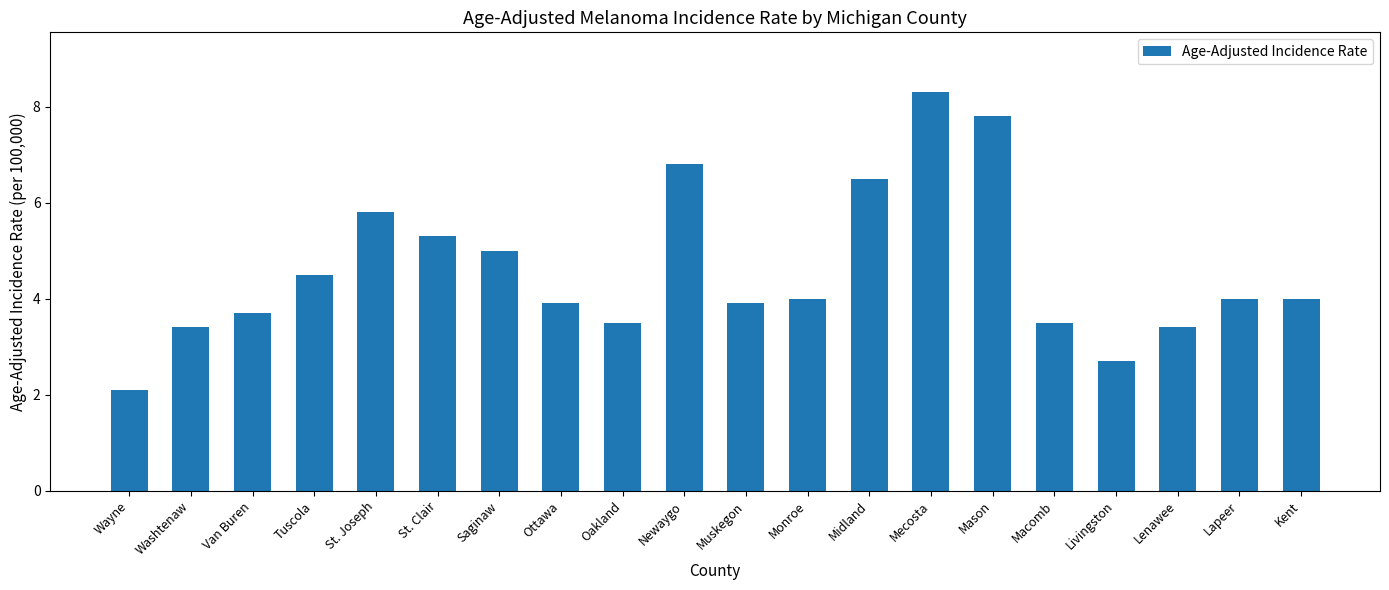

What is the sum of the values at Tuscola and Wayne?

6.6